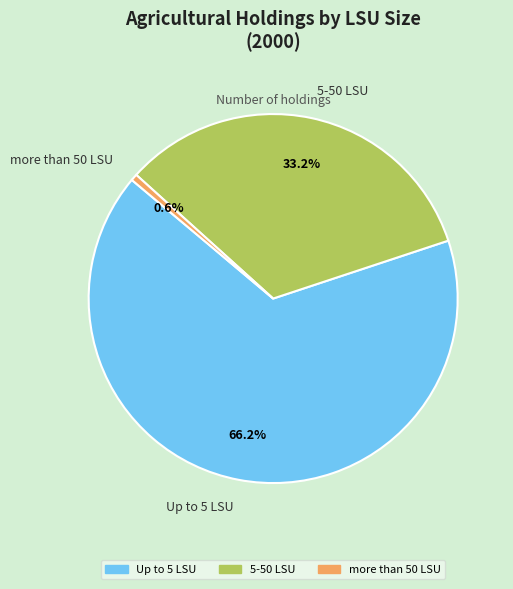

How many slices are in this pie chart?

3